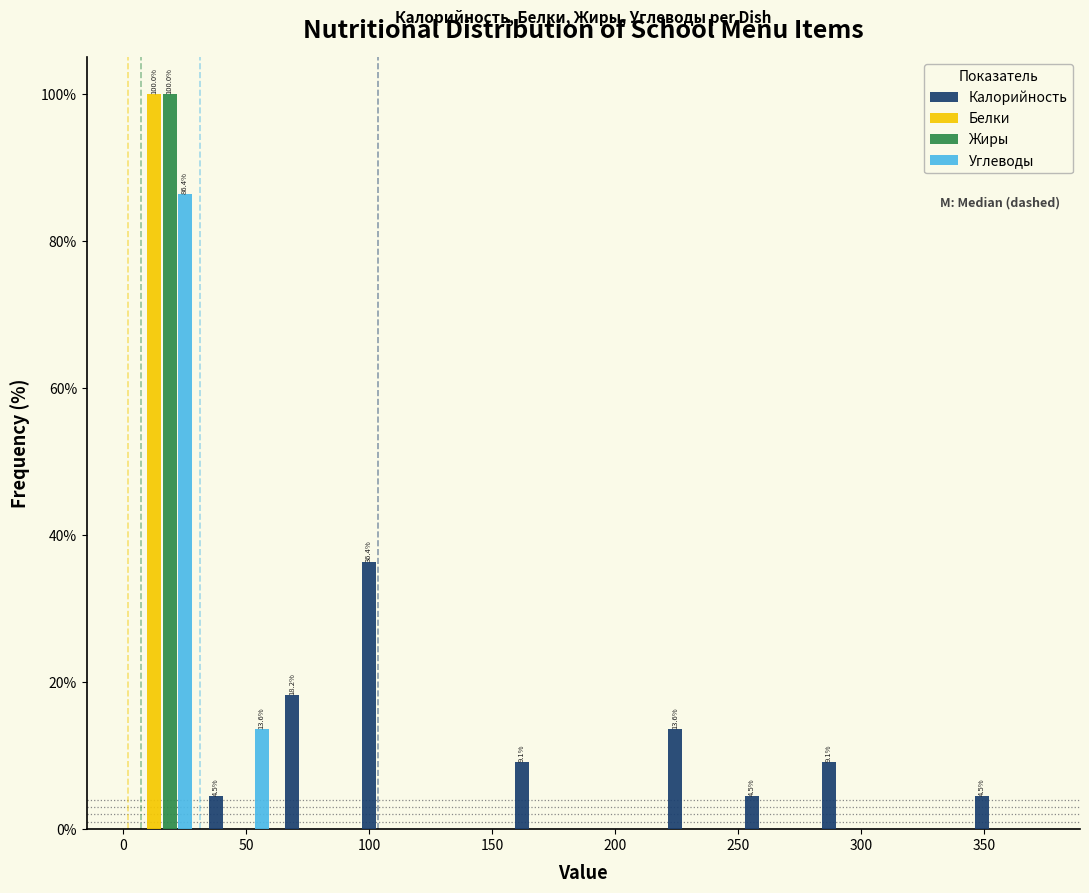

In the Жиры series, which range on the x-axis has the tallest bar?

0 to 30